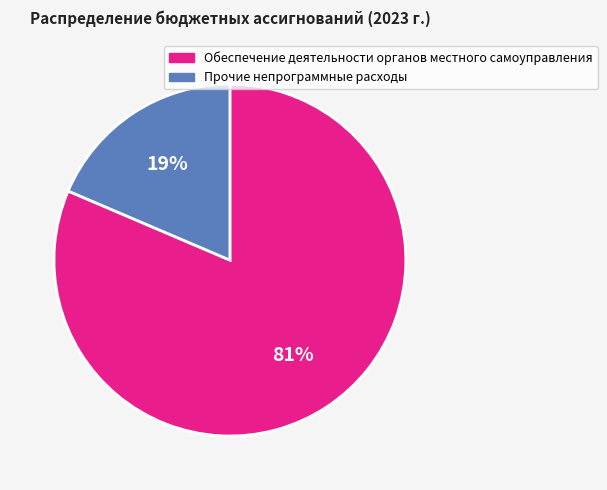

Rank the categories by value from highest to lowest.

Обеспечение деятельности органов местного самоуправления, Прочие непрограммные расходы